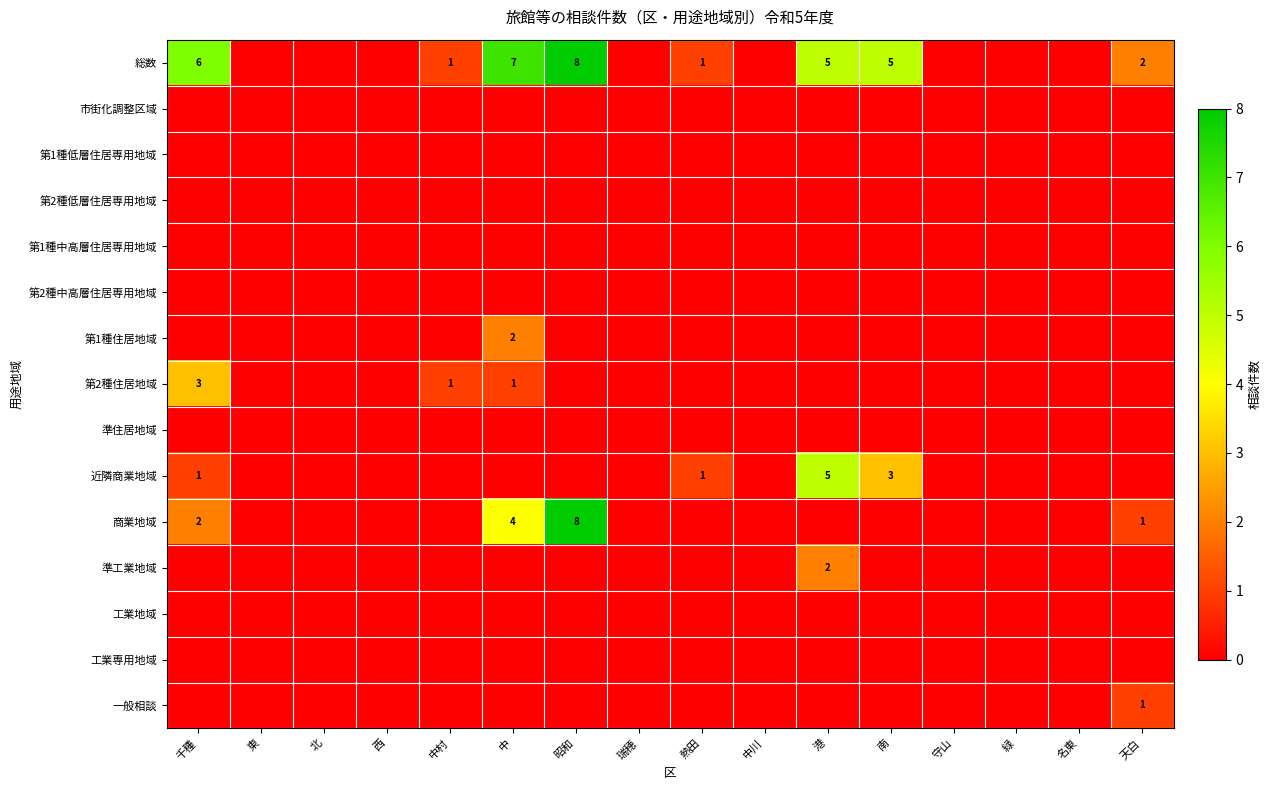

True or false: 総数 has a value of 5 at 港.

True